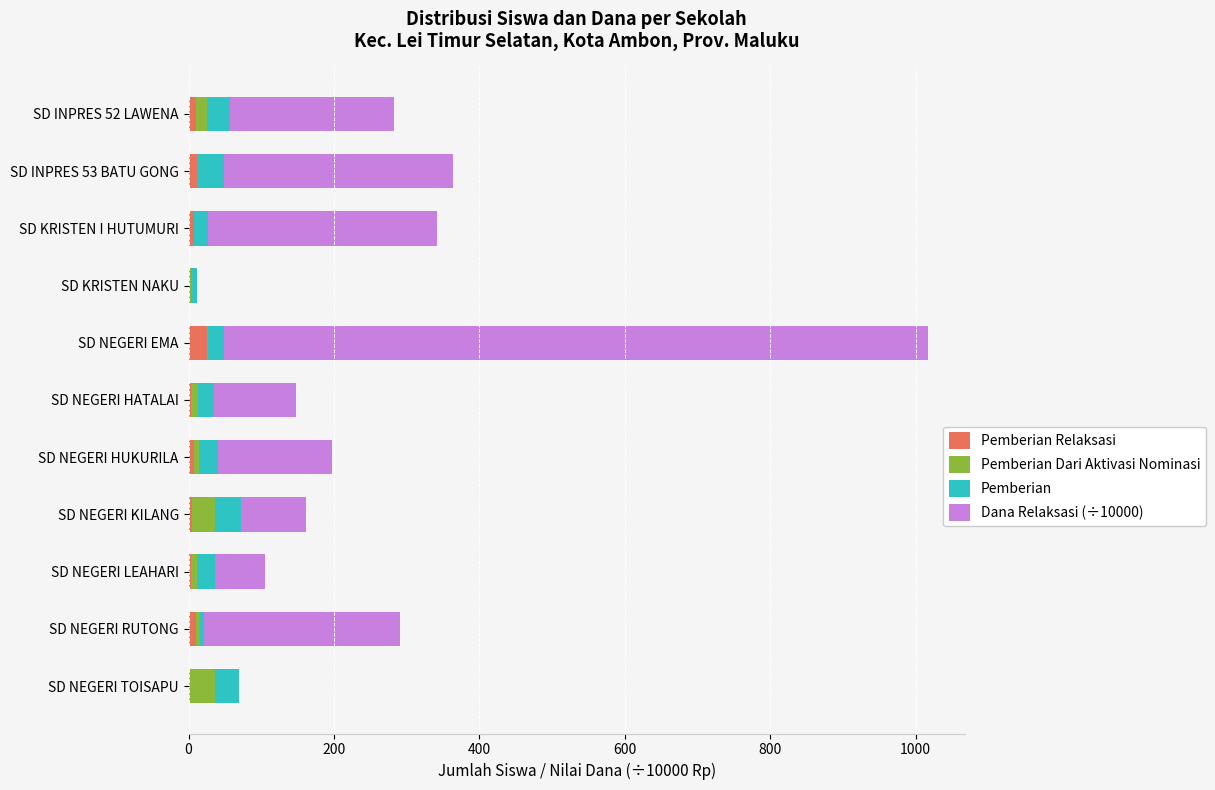

What is the total value across all series at SD NEGERI TOISAPU?

70.0